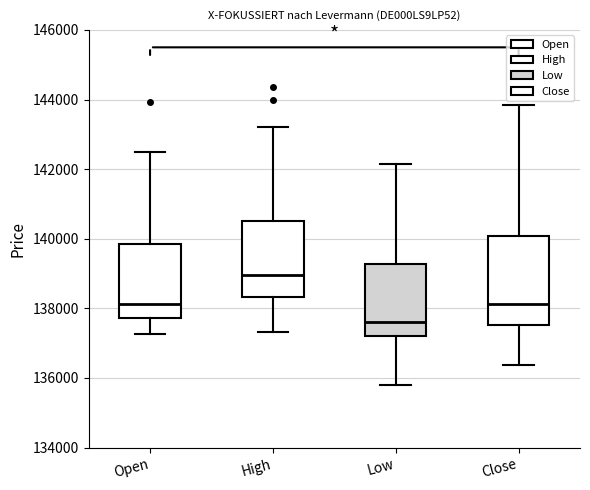

Where does the lower whisker of the box for Close end on the y-axis? The values are not printed on the chart, so give them approximately, as read against the axis.

136400